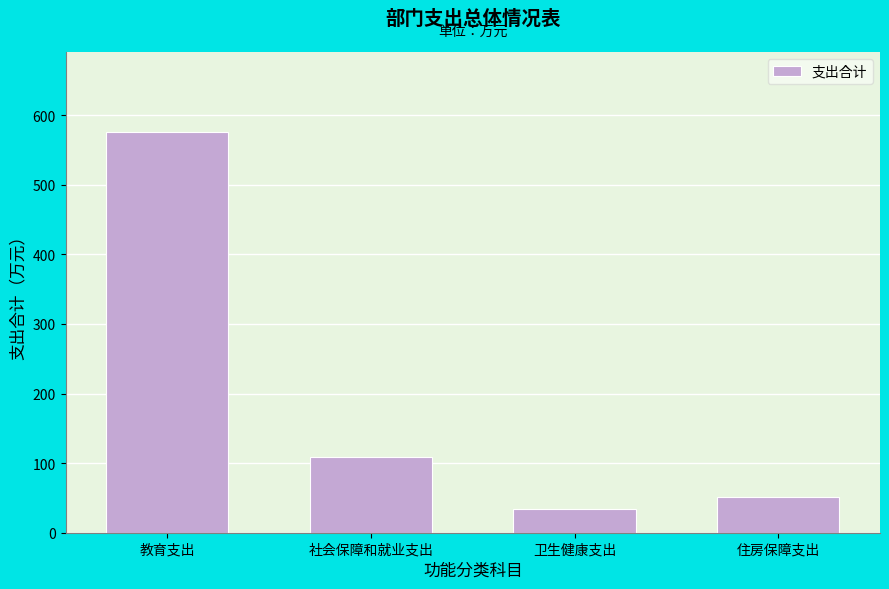

Reading right to left, list all the values displayed in this chart.

住房保障支出=50.7	卫生健康支出=34.5	社会保障和就业支出=108.6	教育支出=575.8